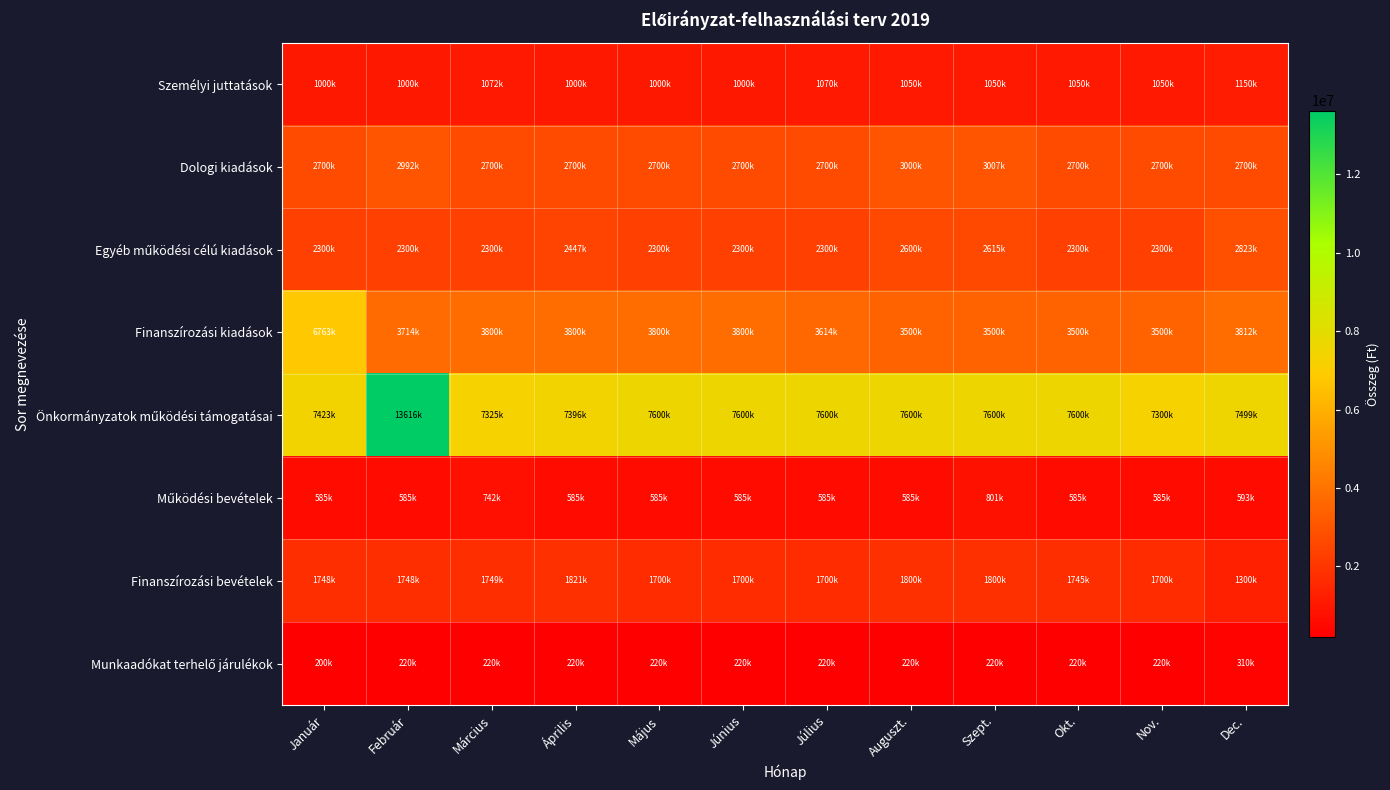

At which category does the chart reach its peak across all series?

Február